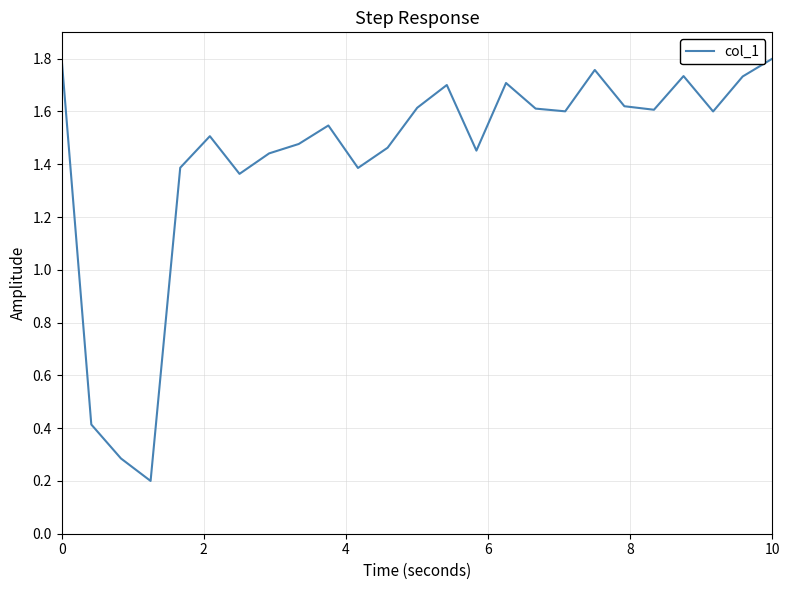

True or false: there are more than 0 points higher than both neighbors.

True